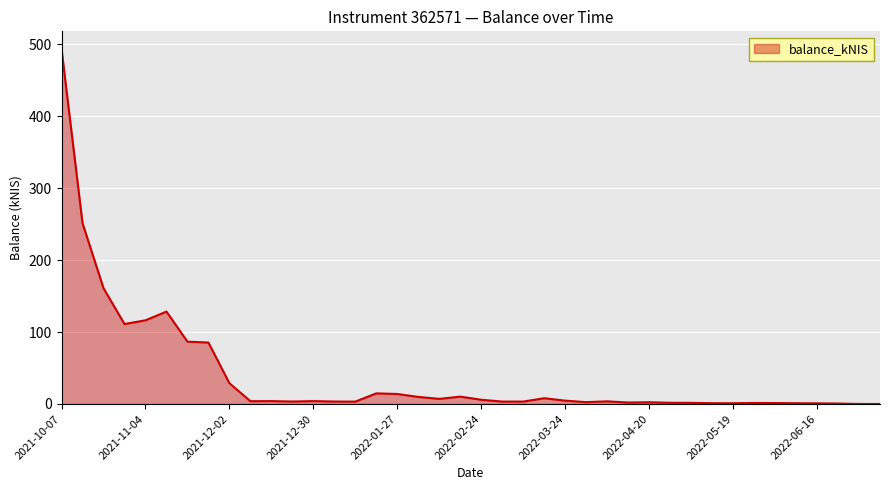

What is the maximum value shown in the chart?

493.2